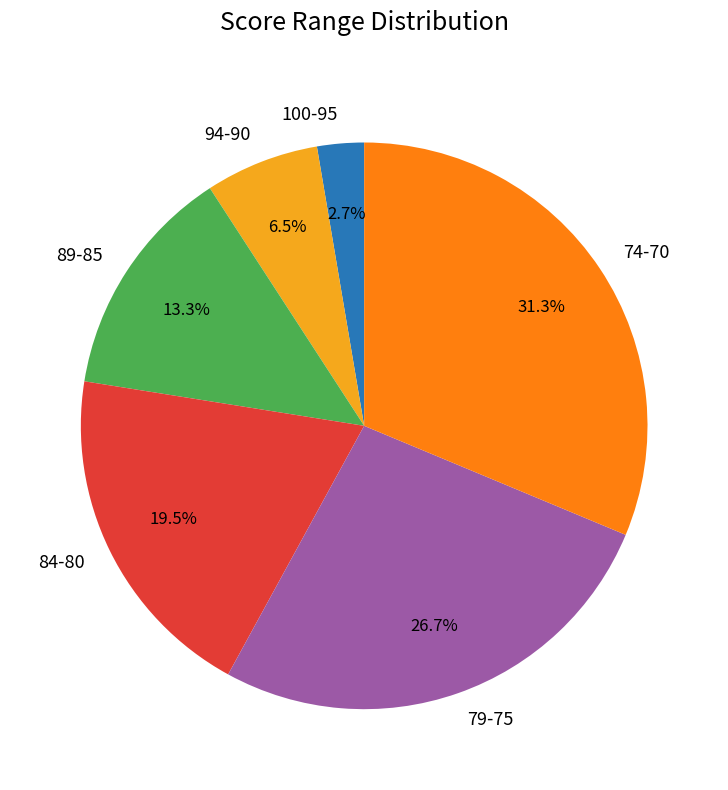

Is there any slice that represents more than half of the pie?

No